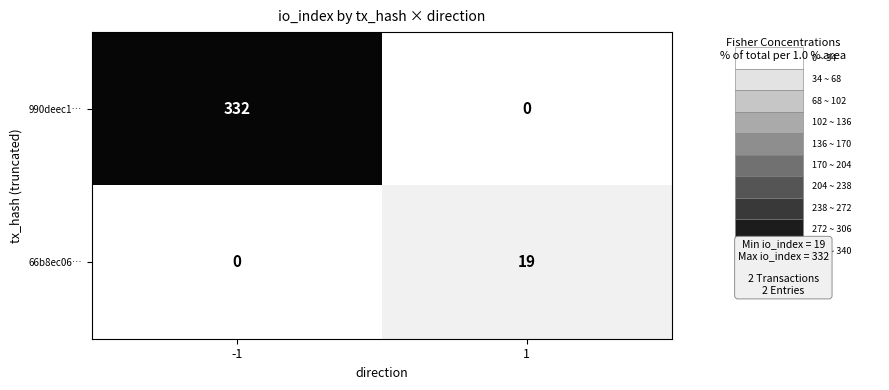

At which category is the sum across all series the highest?

-1